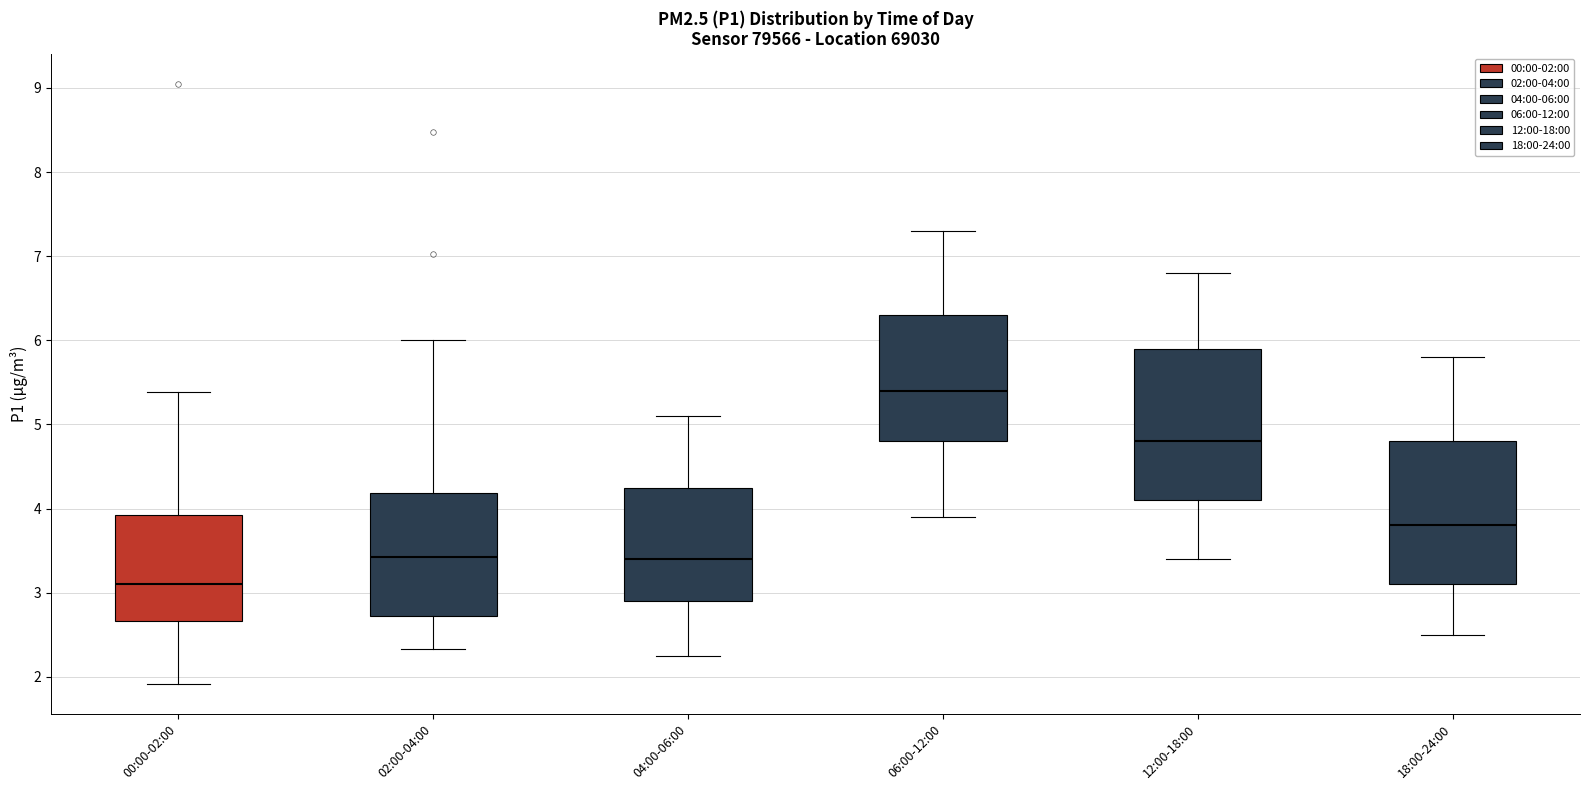

Which box has the lowest median line?

00:00-02:00